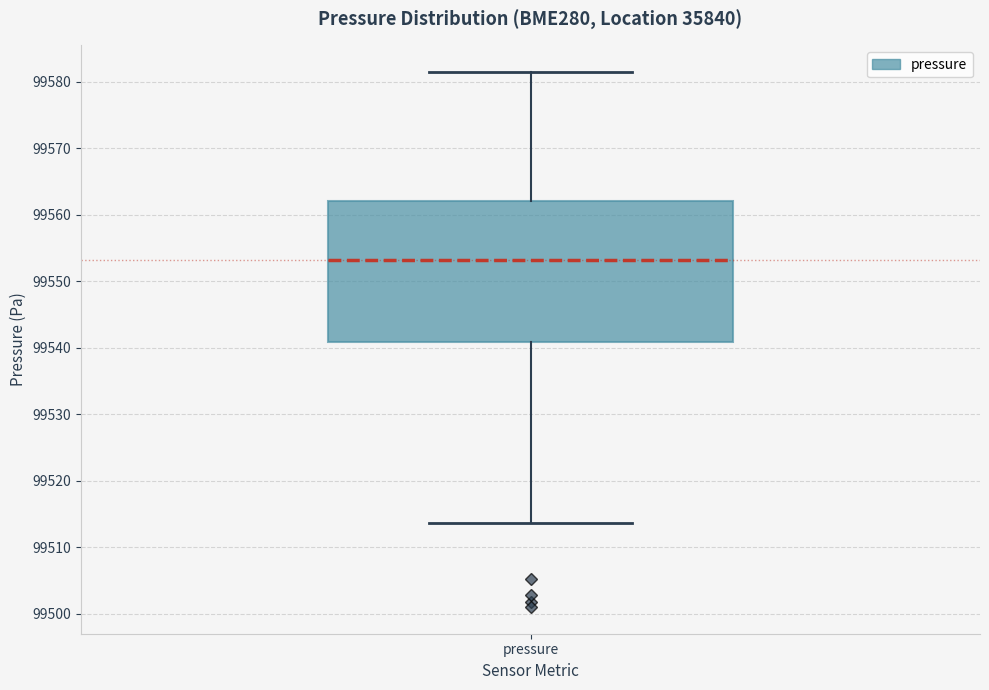

Where does the median line of the box for pressure sit on the y-axis? The values are not printed on the chart, so give them approximately, as read against the axis.

99553